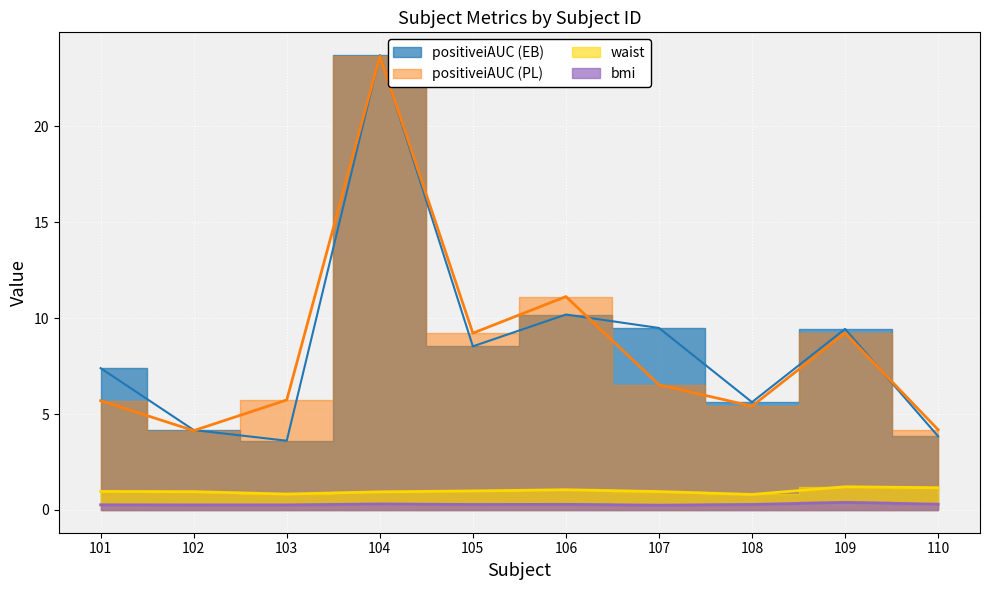

What is the sum of the bmi values at 105 and 109?

0.7